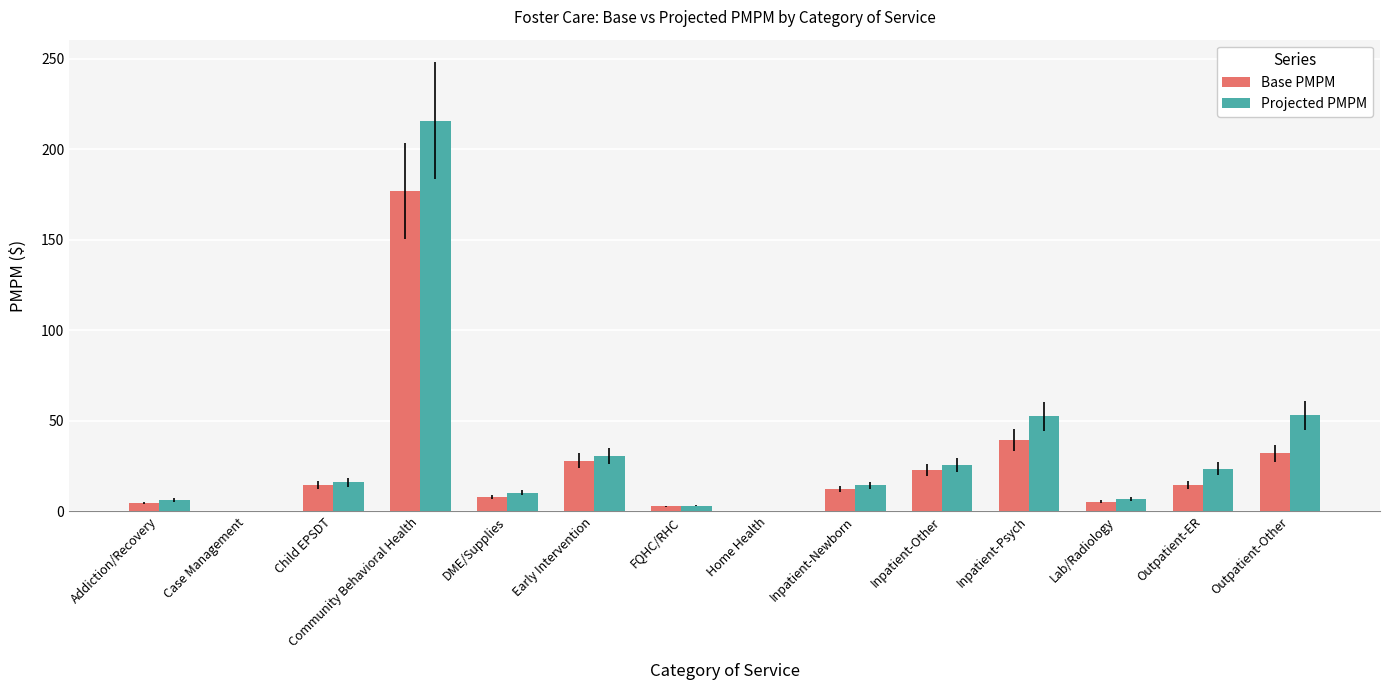

At which category is the sum across all series the highest?

Community Behavioral Health